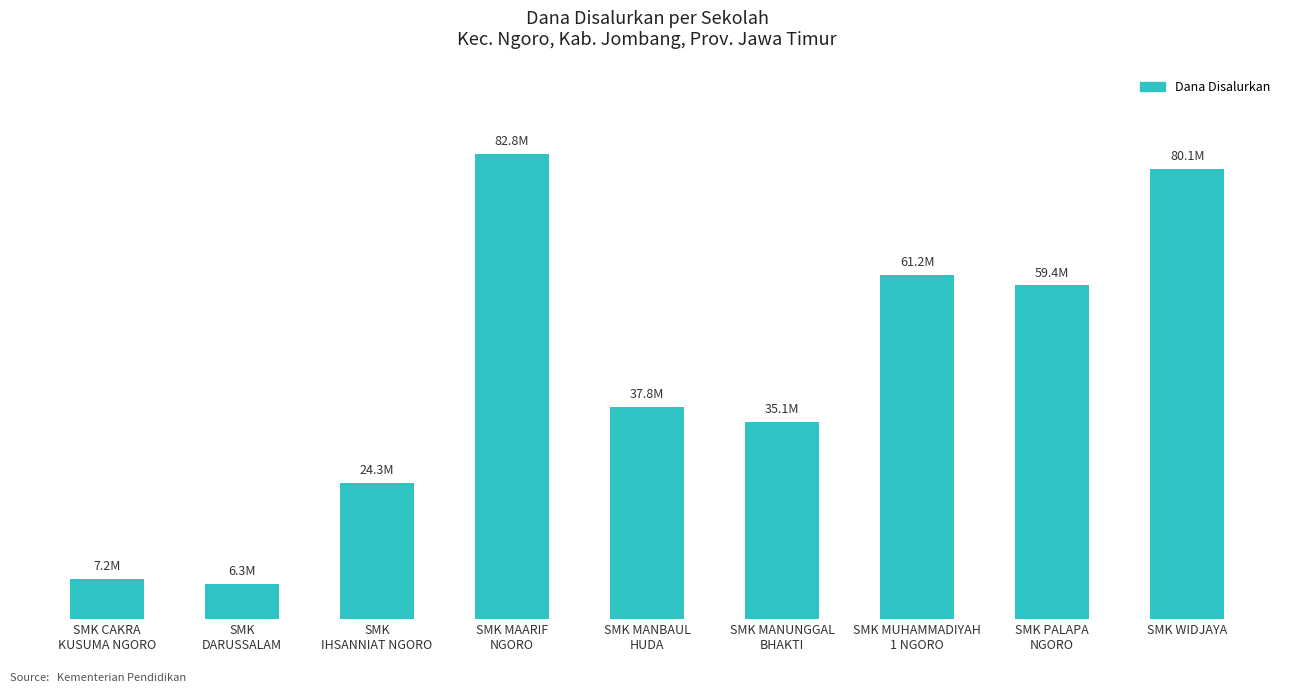

Are the bars horizontal?

No